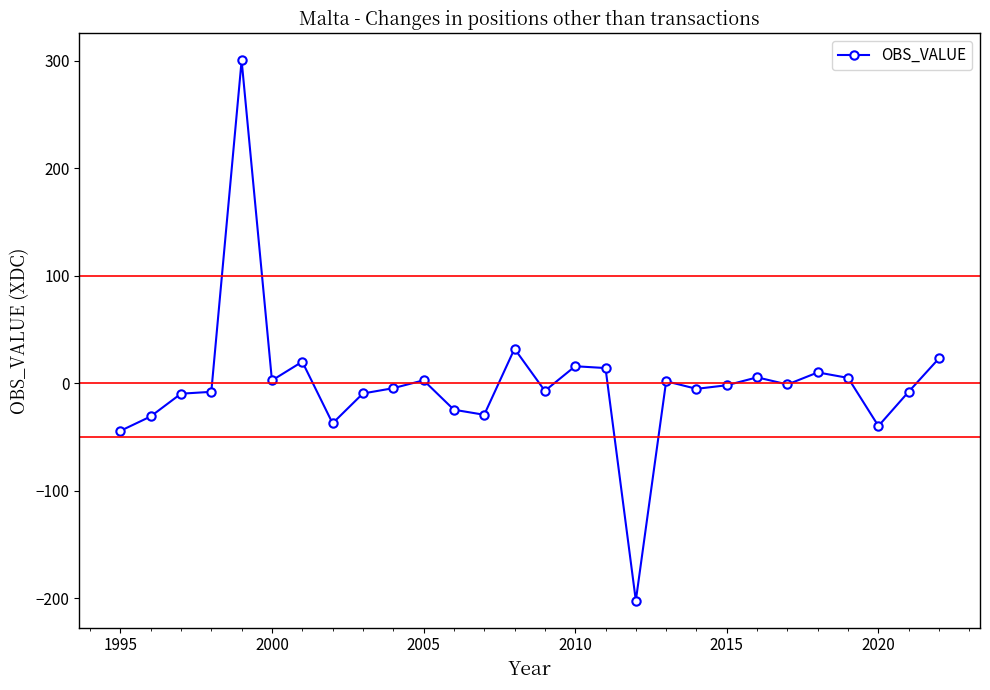

What is the difference between the maximum and minimum values?

502.7